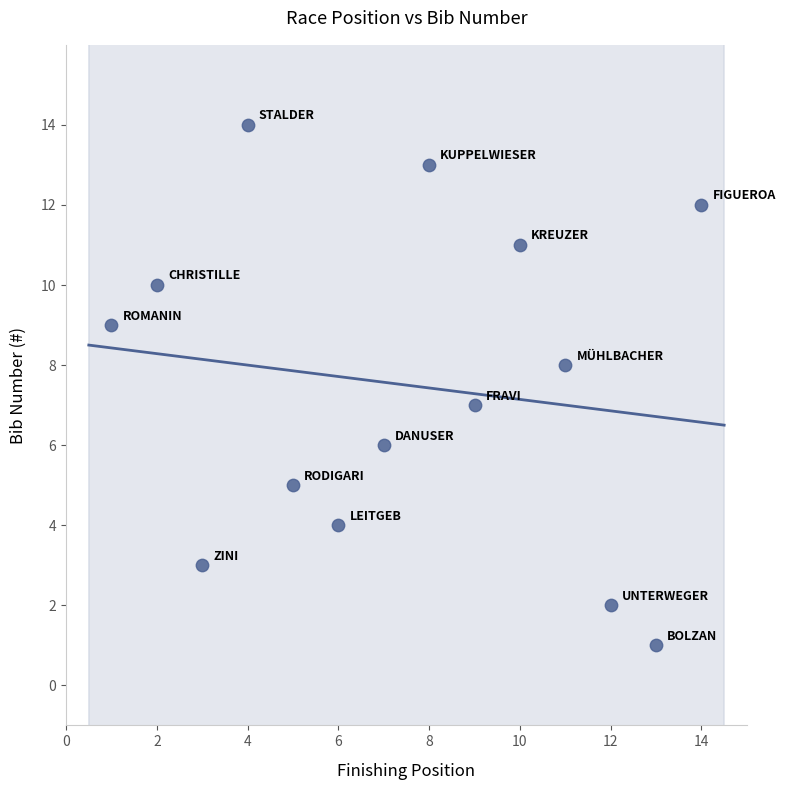

What is the range of X values (max minus min)?

13